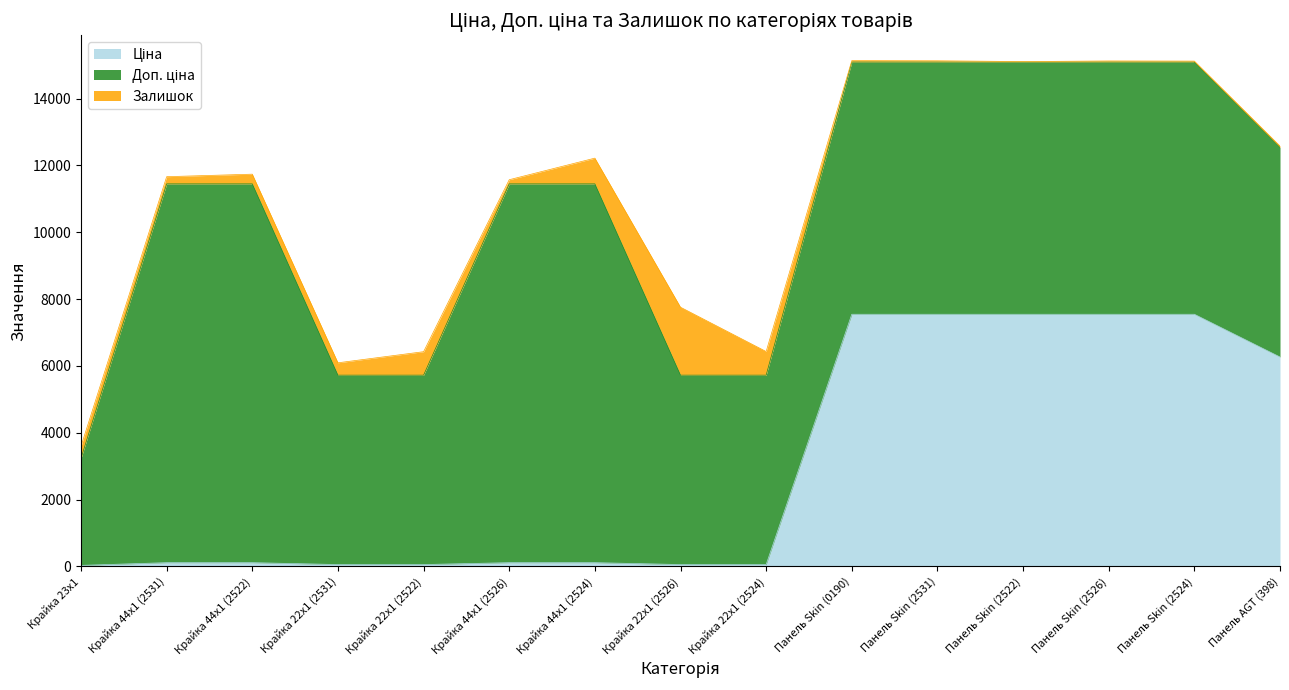

Rank the series by their maximum value, from lowest to highest.

Залишок, Ціна, Доп. ціна